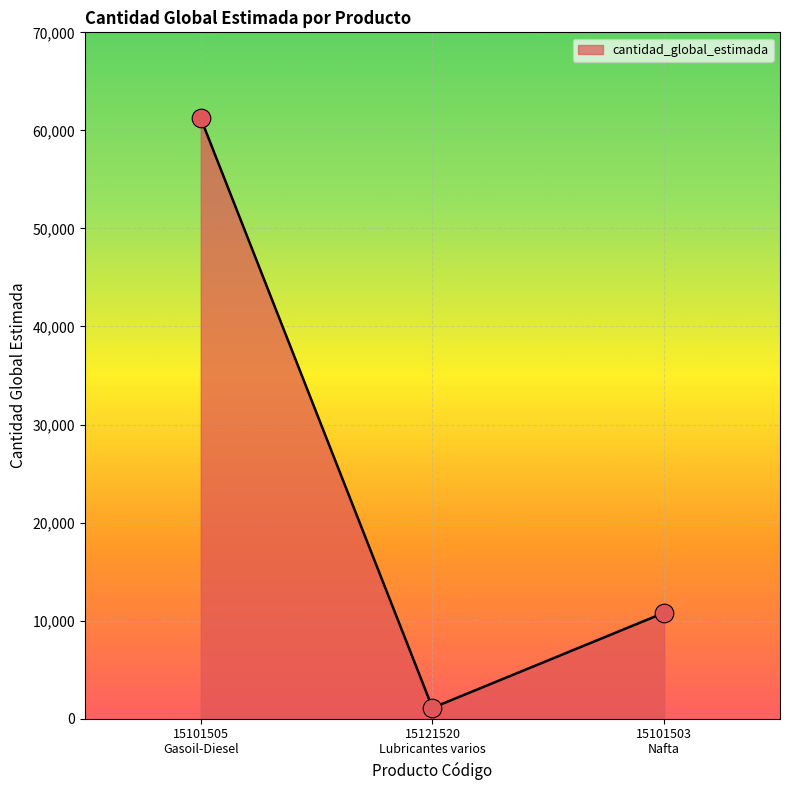

Between 15101505
Gasoil-Diesel and 15101503
Nafta, which is larger?

15101505
Gasoil-Diesel